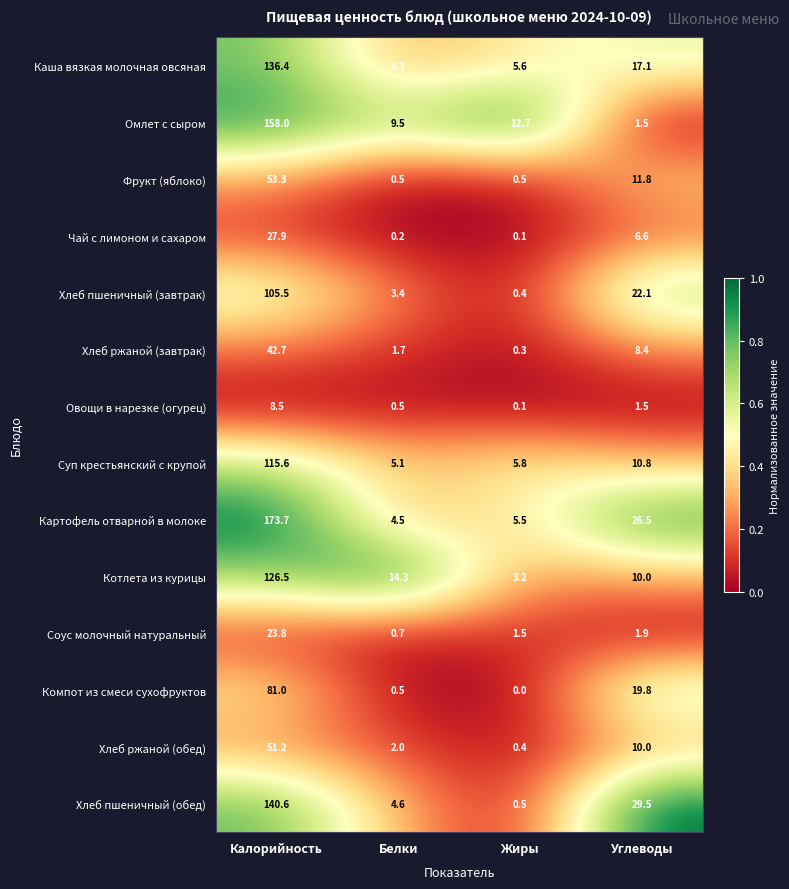

What is the total value across all series at Калорийность?

1244.7